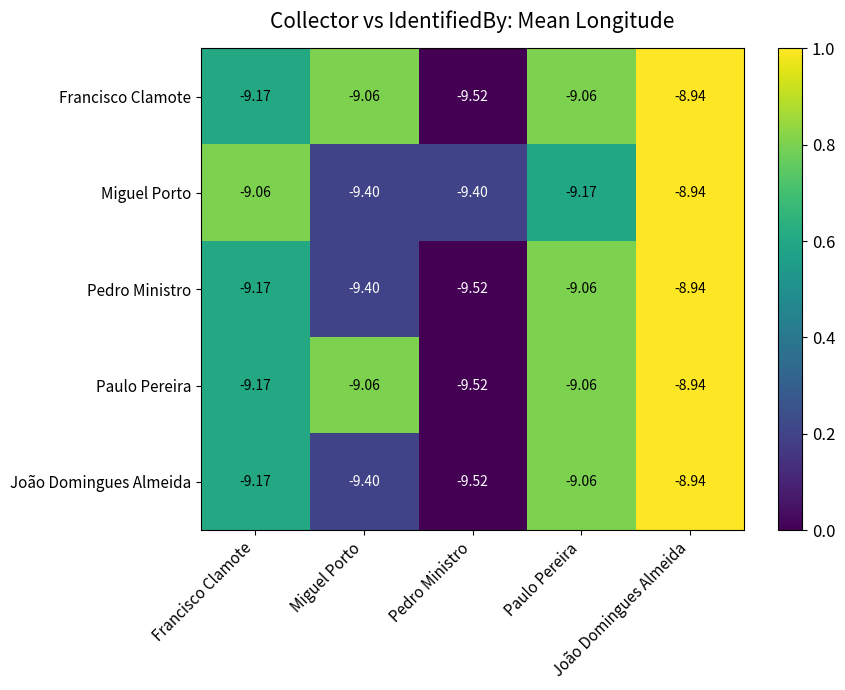

How many data points does each series have?

5